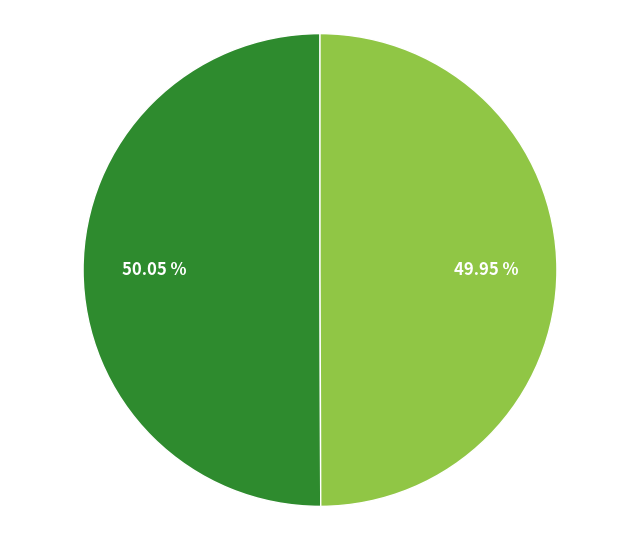

Is there a majority slice in this chart?

Yes